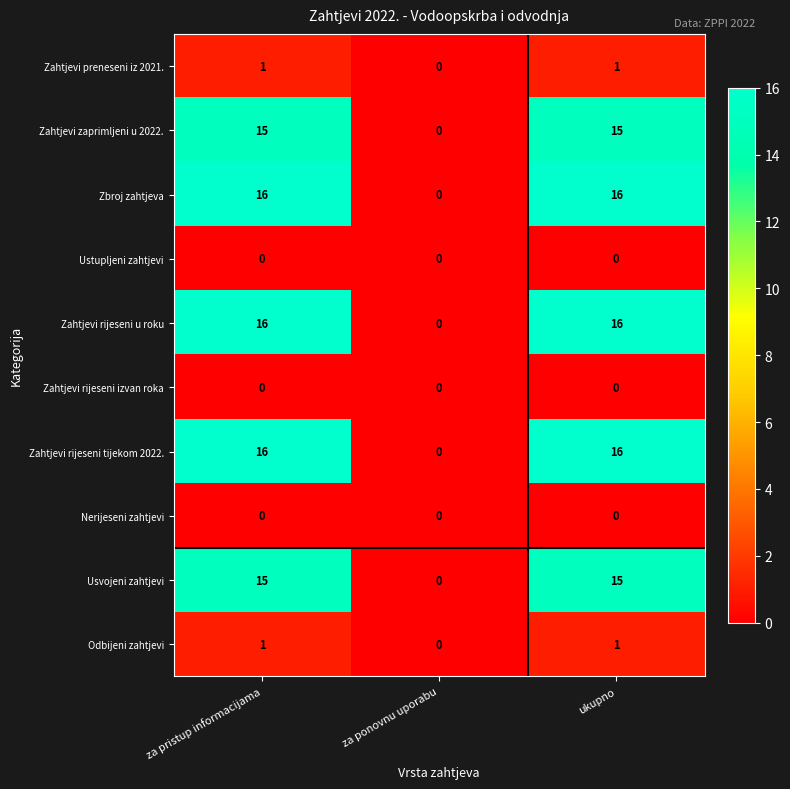

How many series are shown in this chart?

10